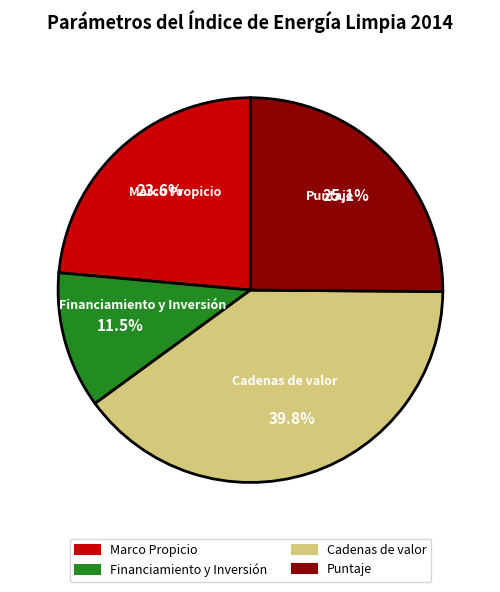

To the nearest percent, what is the average slice percentage?

25%